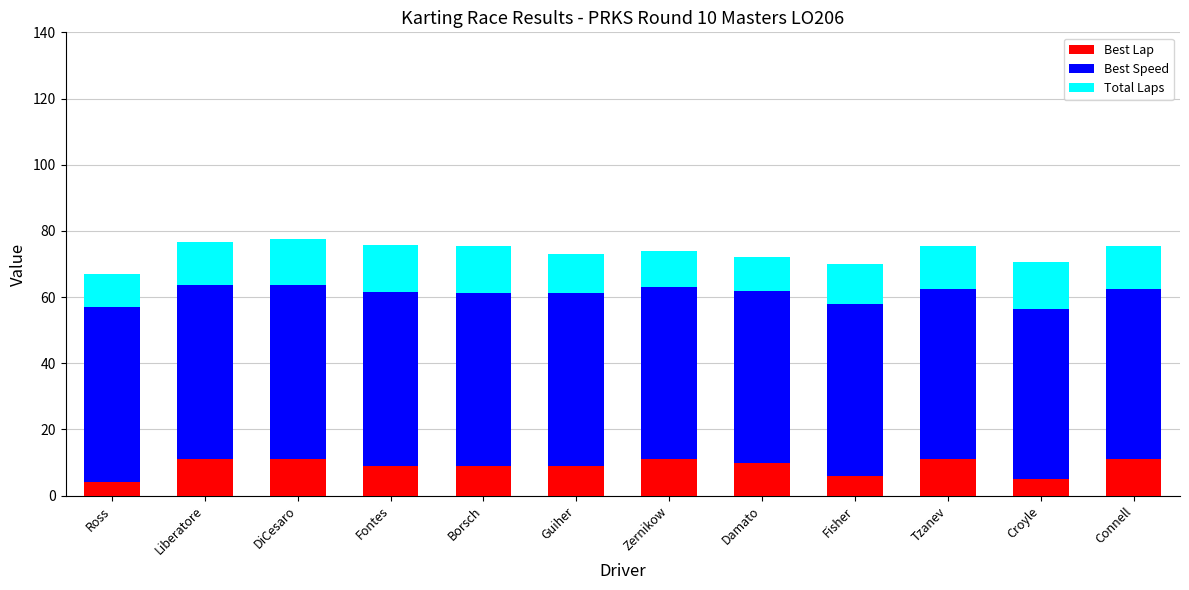

What is the sum of all Best Lap values?

107.0